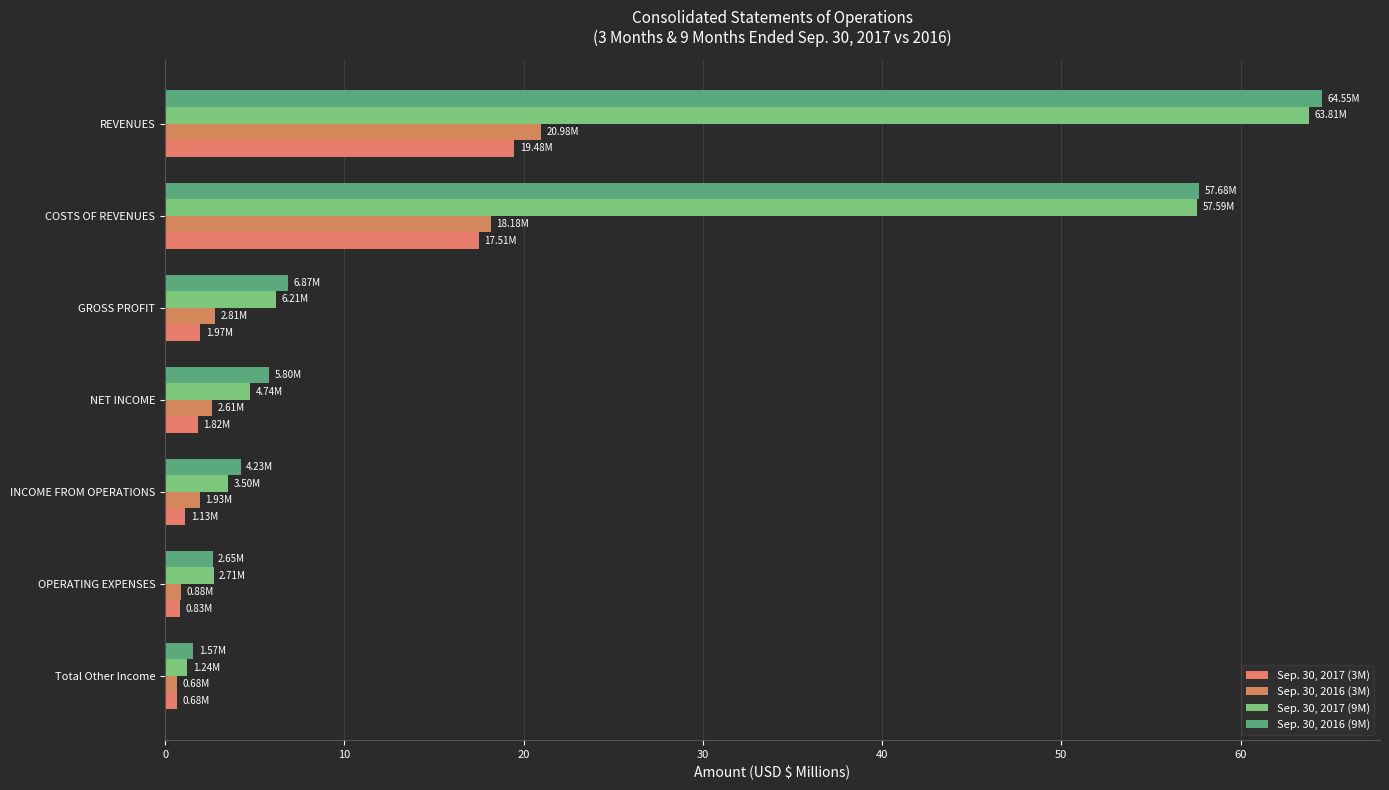

What are all the series names shown in the legend?

Sep. 30, 2017 (3M), Sep. 30, 2016 (3M), Sep. 30, 2017 (9M), Sep. 30, 2016 (9M)